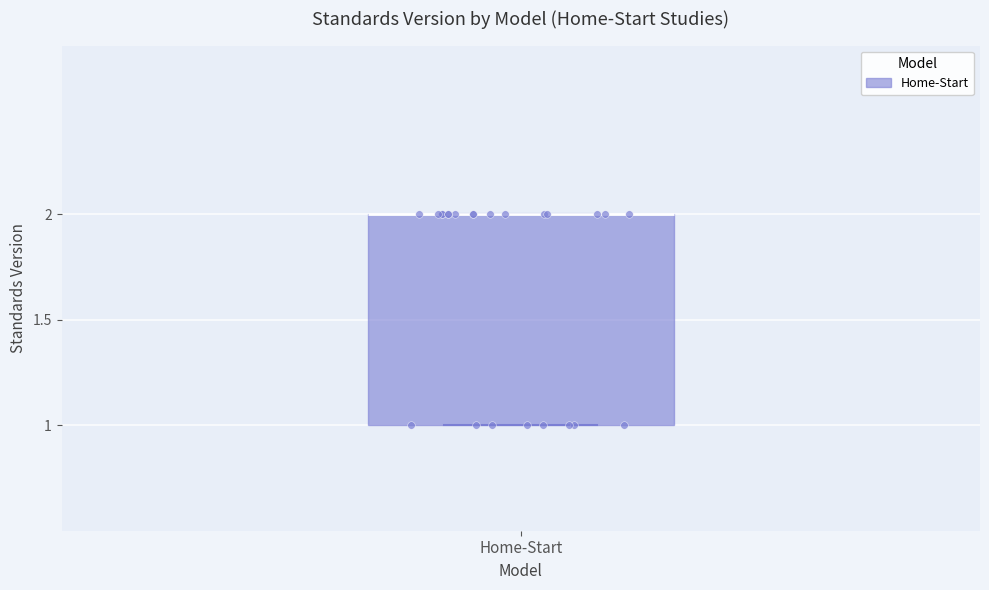

Where is the upper edge of the box for Home-Start on the y-axis? The values are not printed on the chart, so give them approximately, as read against the axis.

2